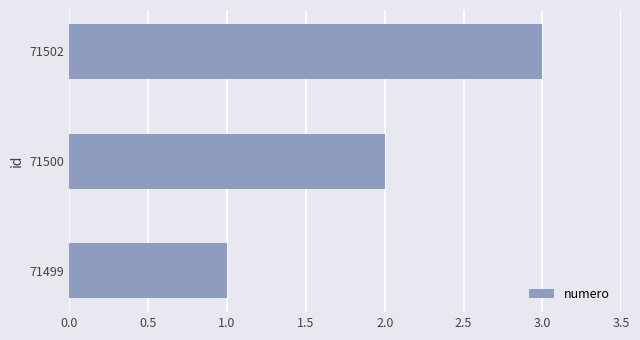

How many values are between 1 and 3?

3